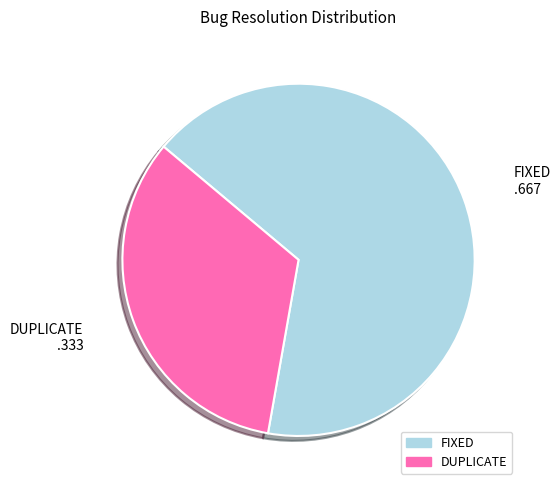

Which has a higher value, FIXED or DUPLICATE?

FIXED